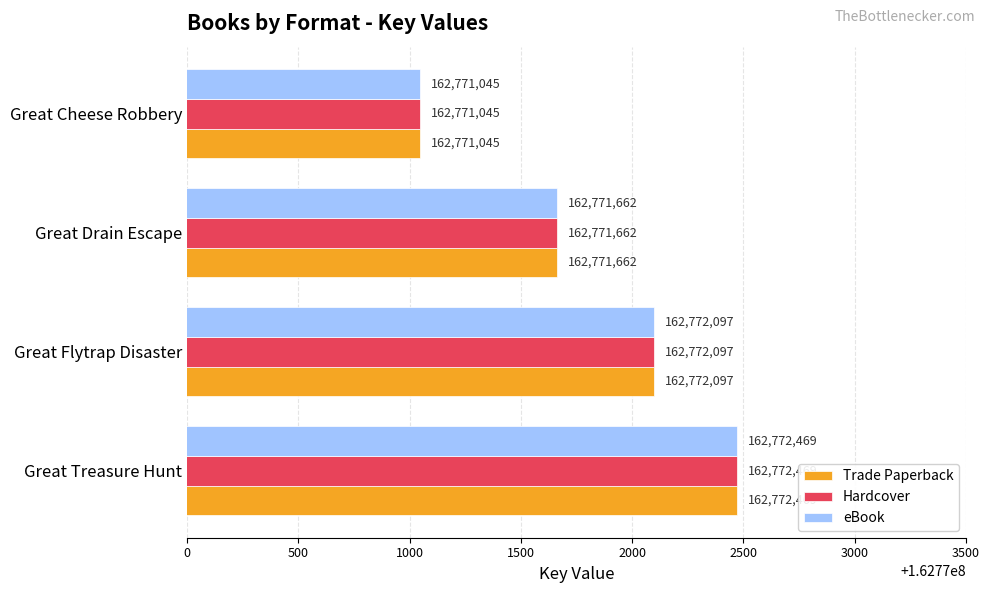

What are all the series names shown in the legend?

Trade Paperback, Hardcover, eBook